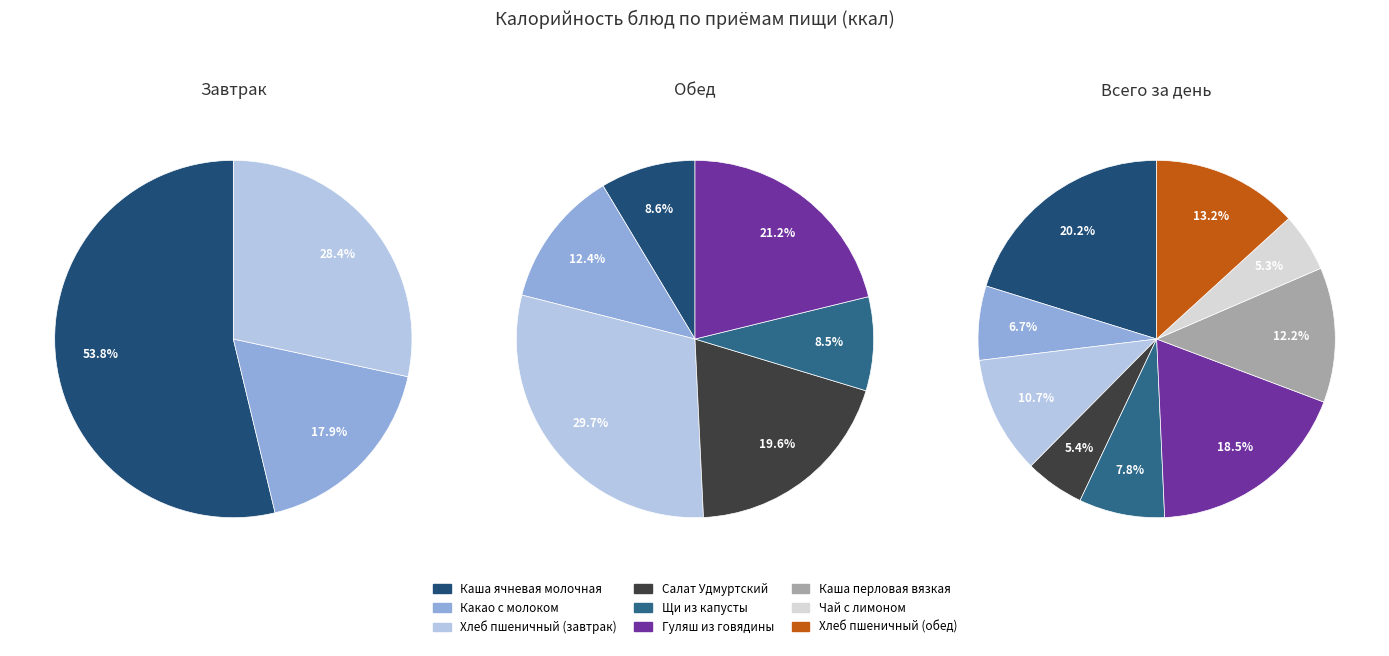

Combined, what portion of the pie is Каша ячневая молочная and Салат Удмуртский?

25.6%